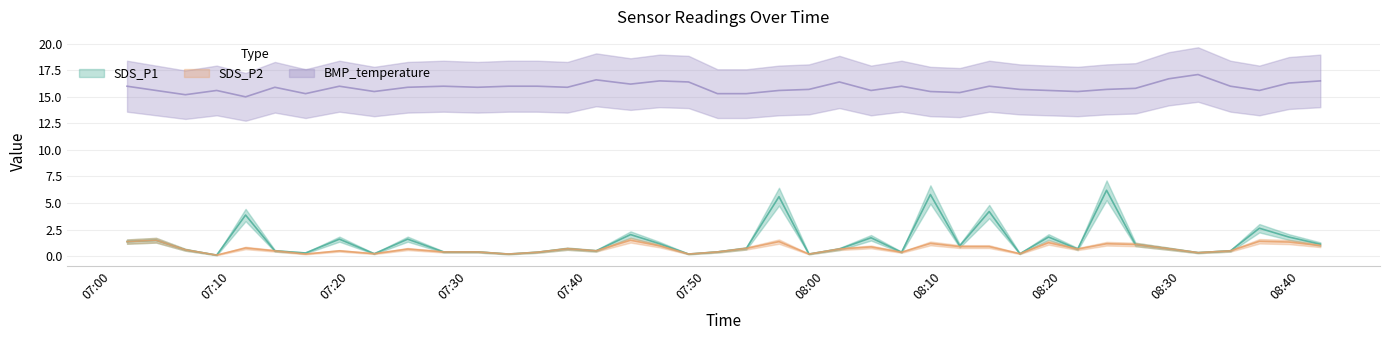

What is the difference between the highest and lowest values at 2023/06/02 07:48:34?

16.2